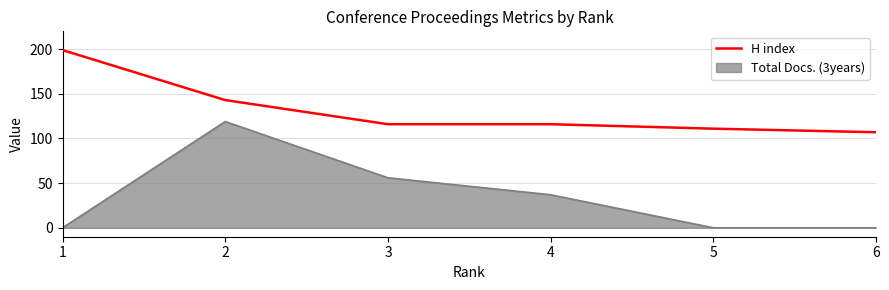

Which series has the largest total across all categories?

H index